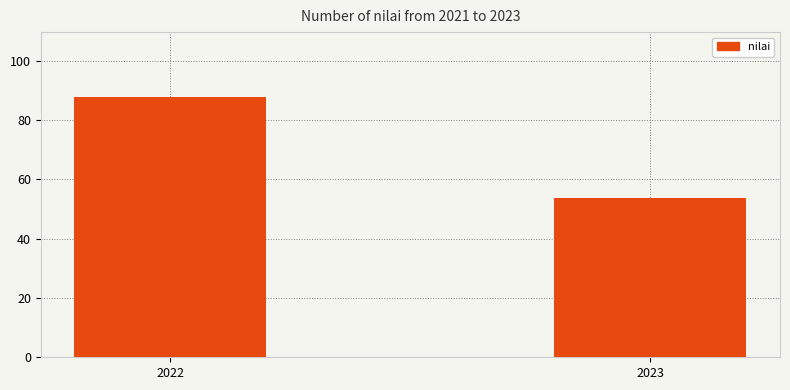

Is it true that the value at 2022 is 143.5?

False